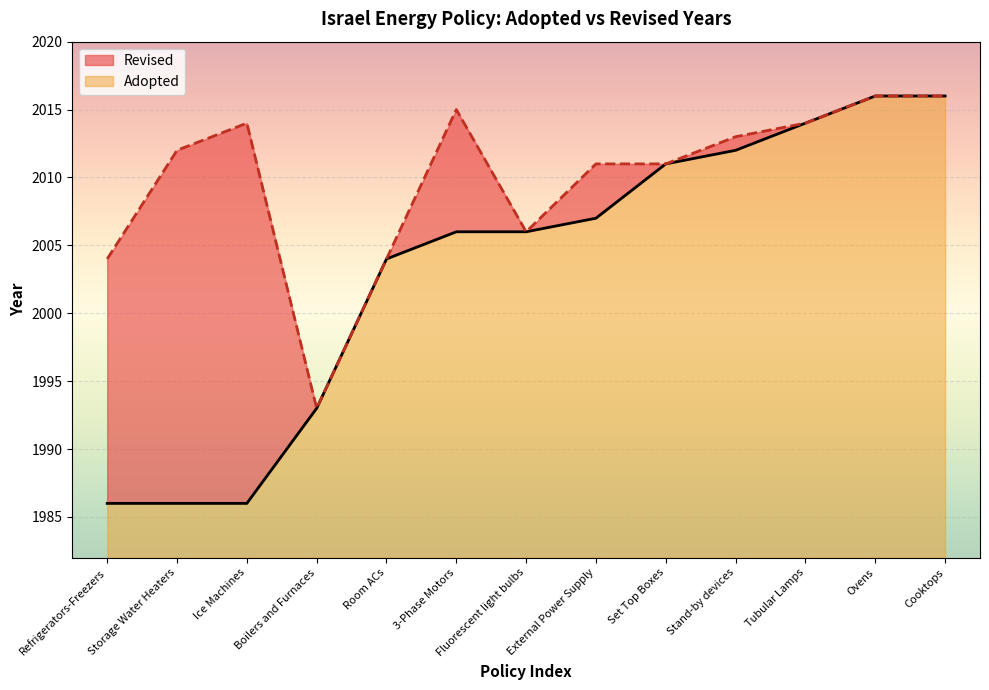

Read the value at Fluorescent light bulbs, to the nearest 5.

2005